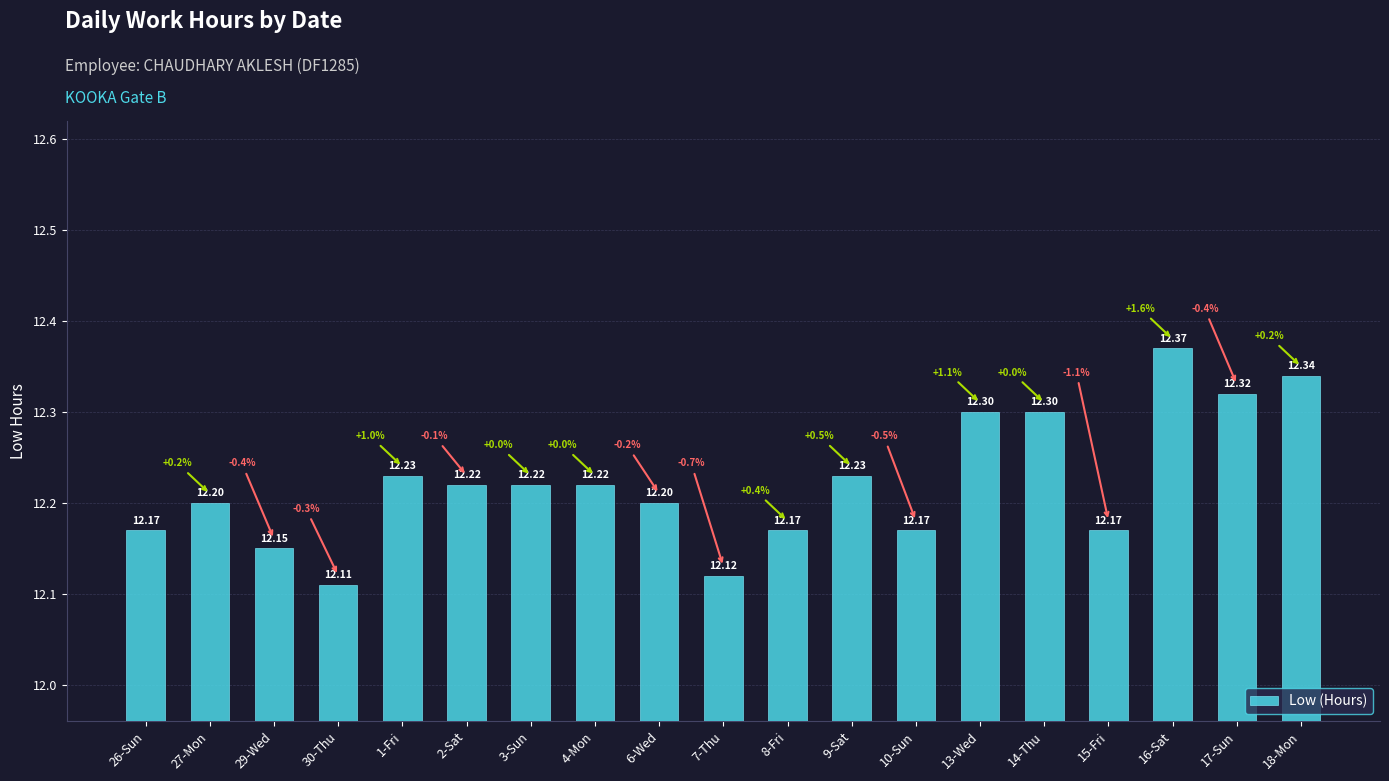

What is the minimum value shown in the chart?

12.1